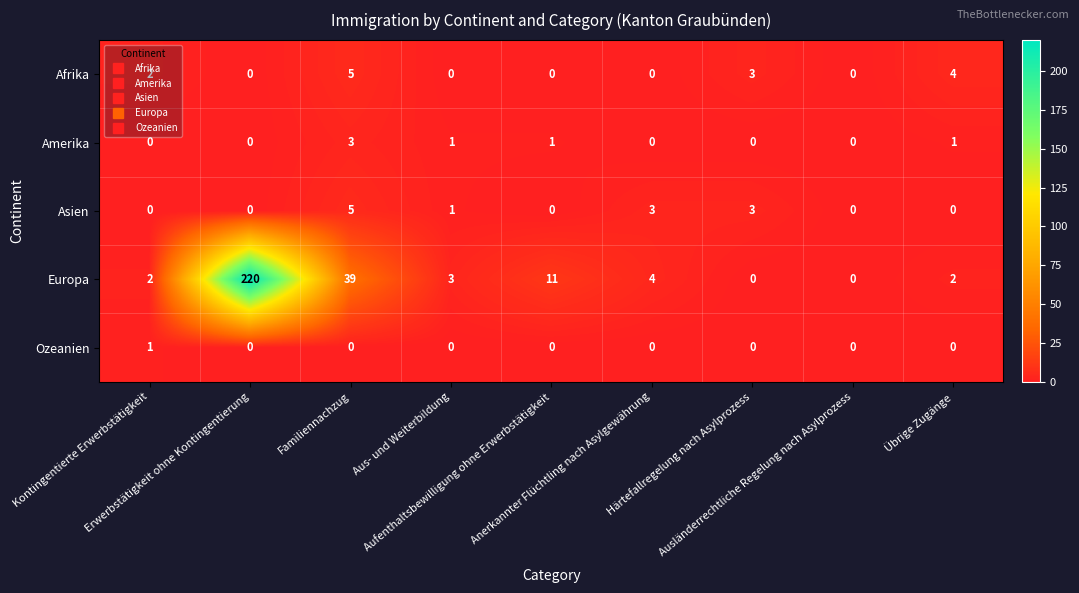

Count the Afrika values in the range 0 to 3.

7